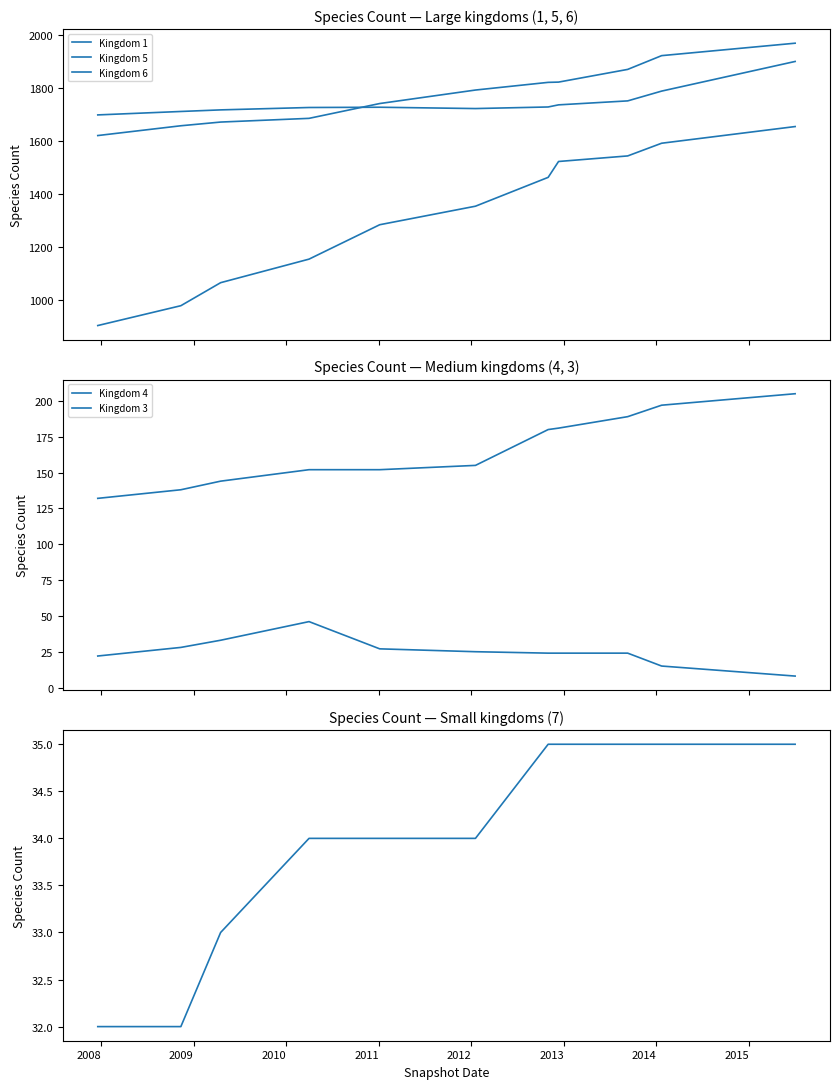

In Kingdom 3, how many points are higher than both neighbors (excluding endpoints)?

1